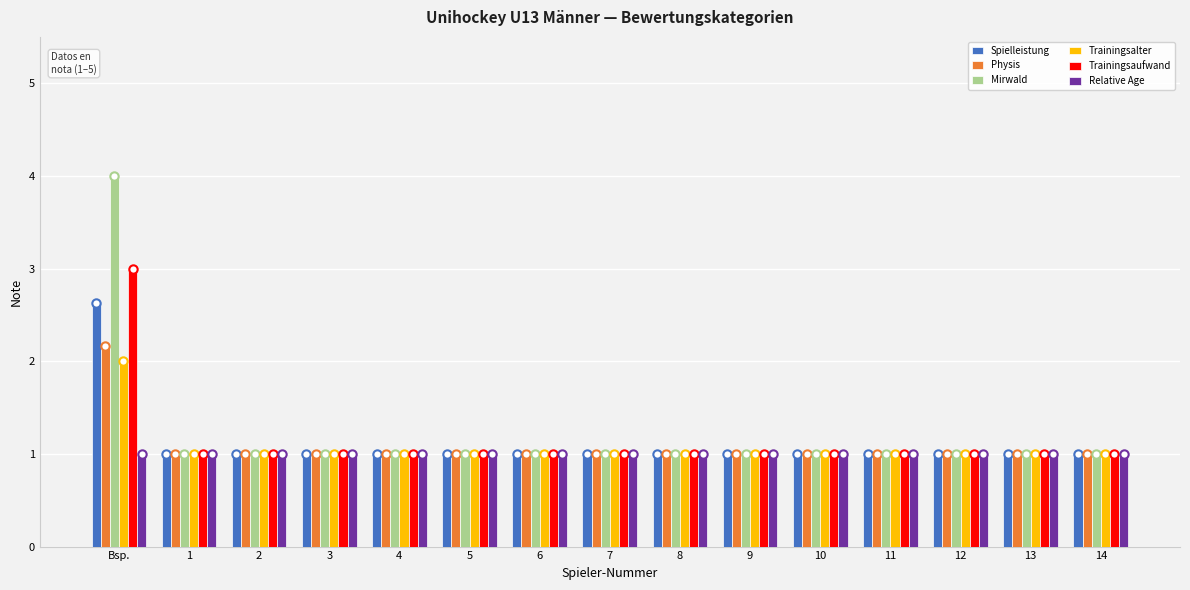

Is it true that Physis equals 1.0 at 10?

True